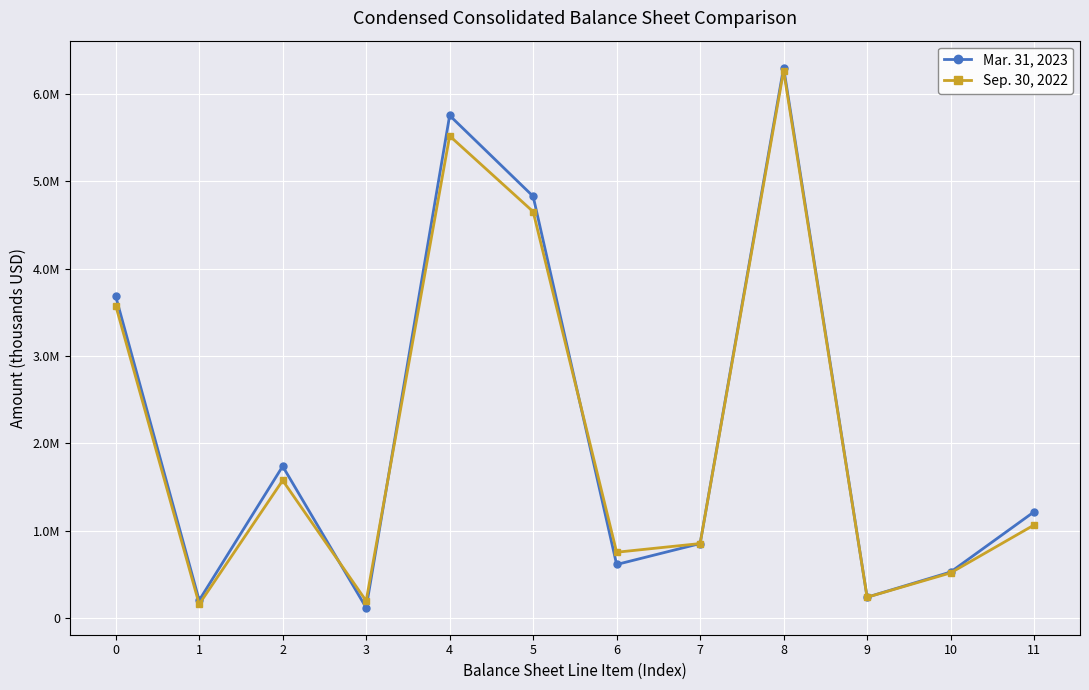

Reading right to left, what are all the values shown in this chart?

Mar. 31, 2023: 1218240	529819	241919	6296133	855176	615972	4824985	5749576	121733	1739074	206260	3682509
Sep. 30, 2022: 1067528	519697	241616	6261416	855403	756087	4649926	5515716	199679	1577259	162087	3576691